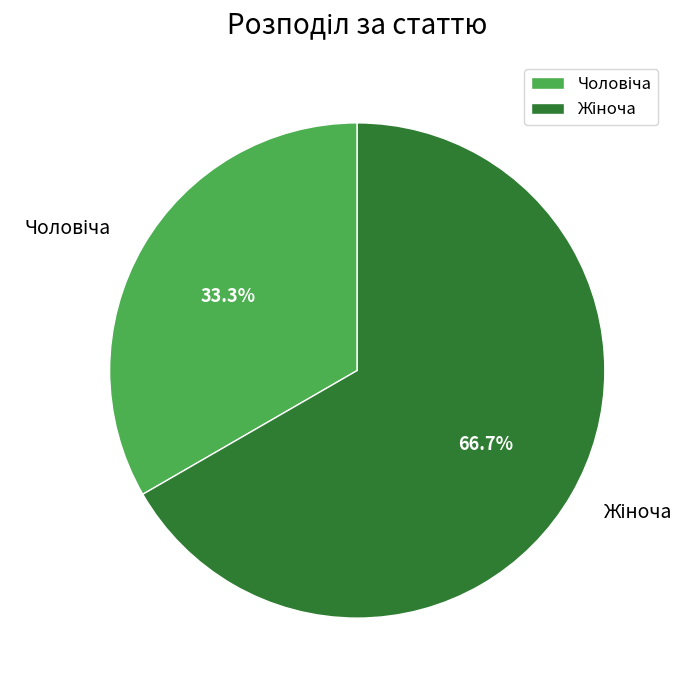

Is there any slice that represents more than half of the pie?

Yes